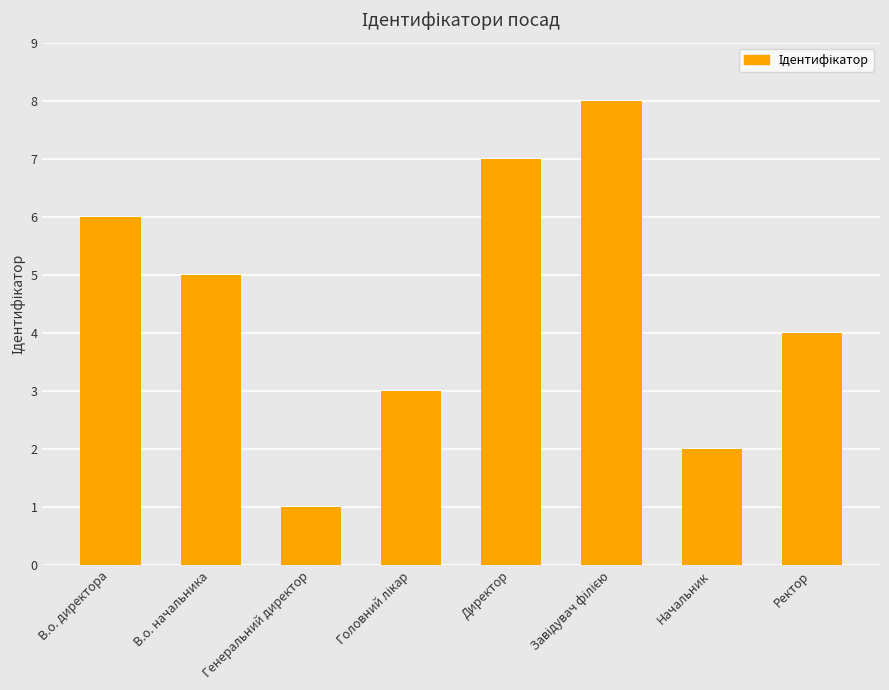

Which label corresponds to the smallest value in the chart?

Генеральний директор